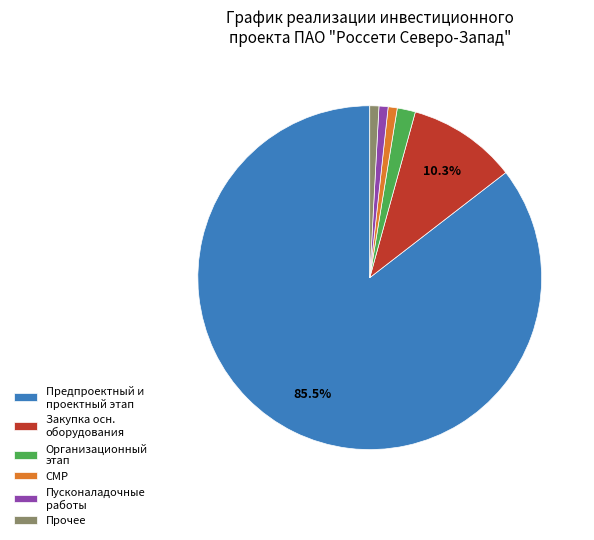

Between СМР and Организационный этап, which is larger?

Организационный этап